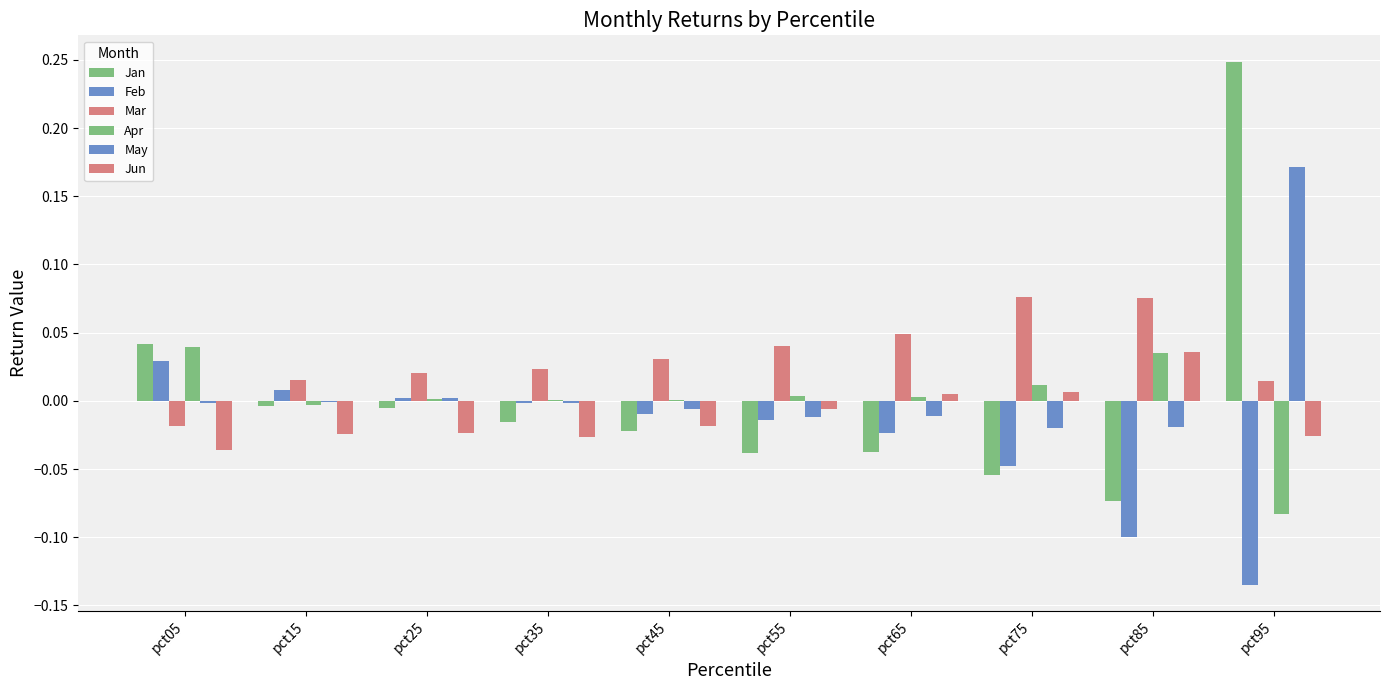

Are the bars grouped side by side (vs. stacked)?

Yes